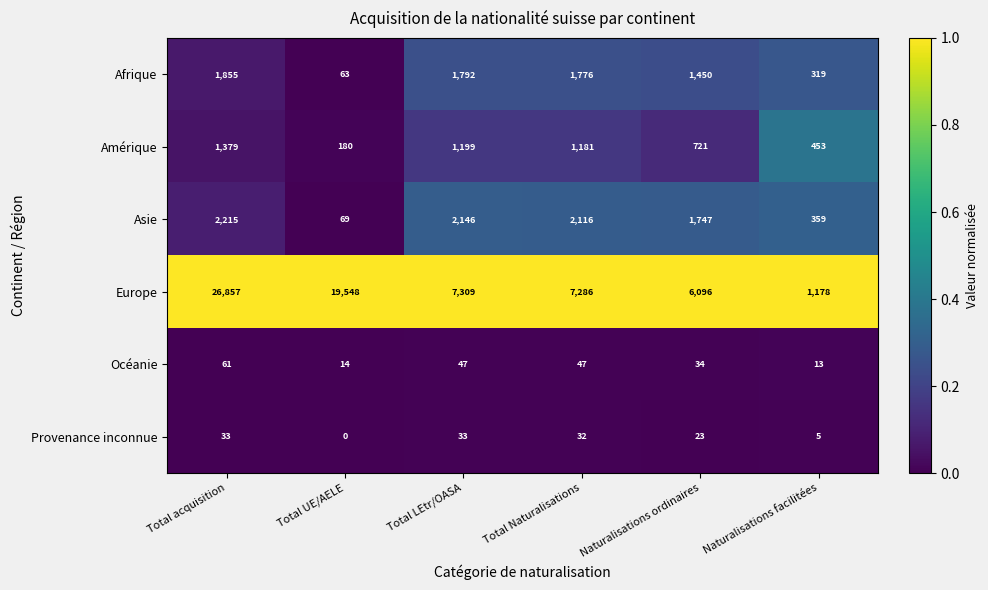

Which series has the largest total across all categories?

Europe